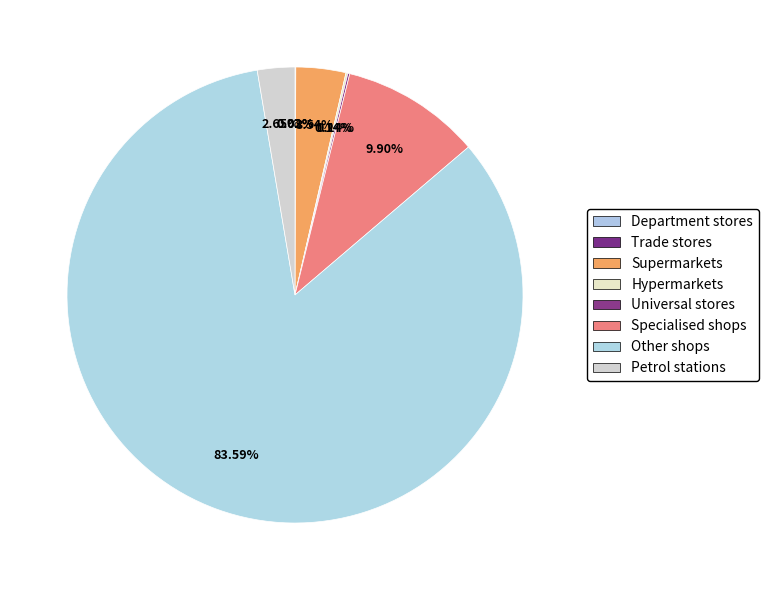

Which category has the biggest portion of the pie?

Other shops